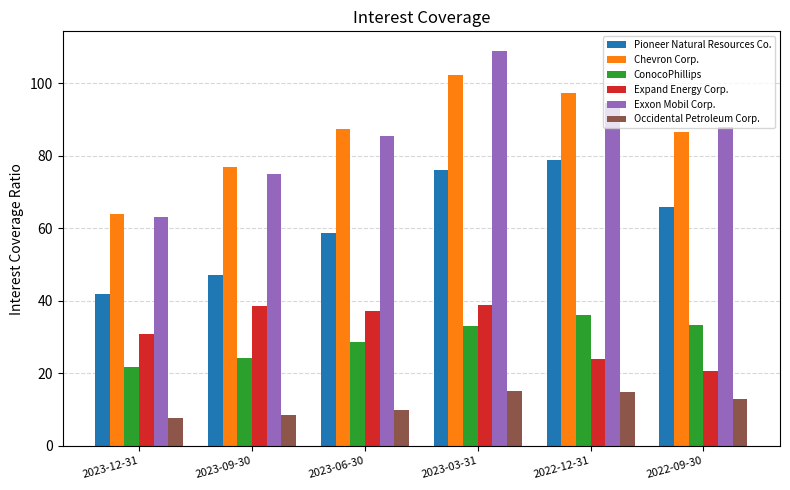

What is the label of the 4th bar from the right?

2023-06-30